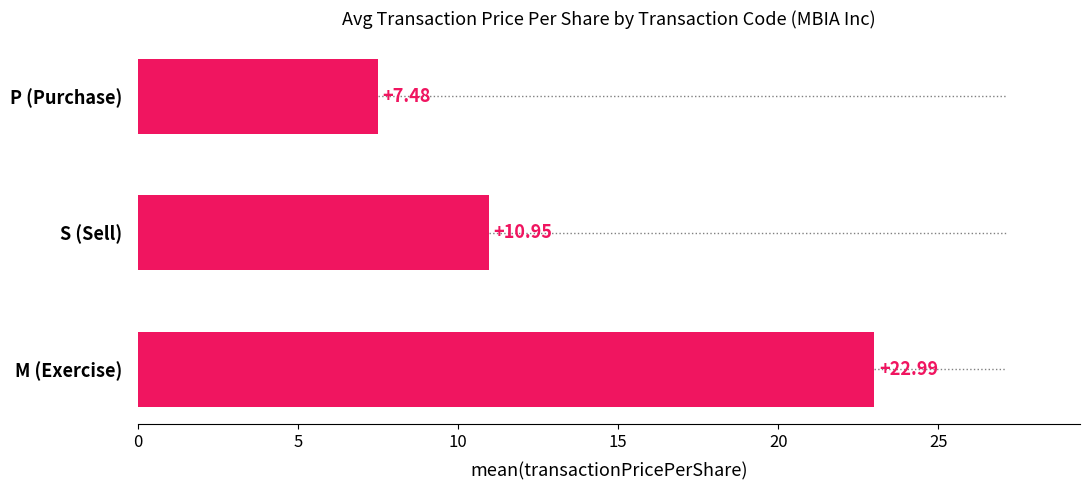

Is it true that the value at S (Sell) is 7.6?

False